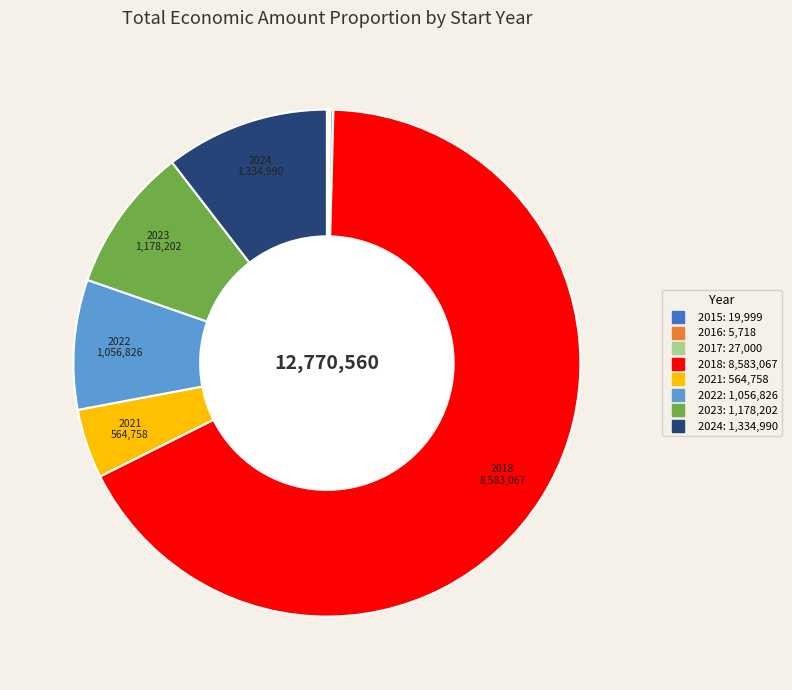

Is there a majority slice in this chart?

Yes